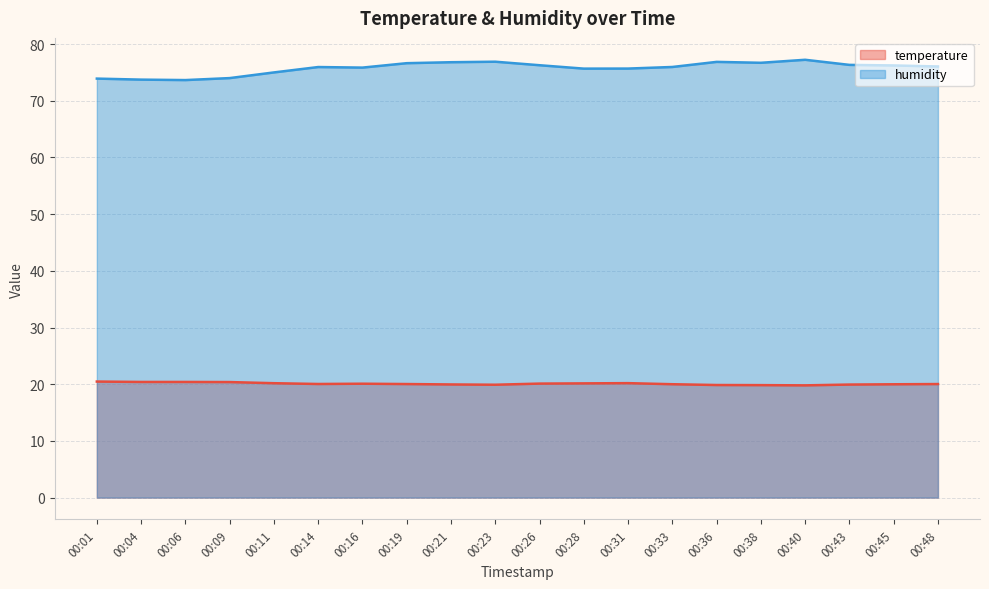

Which series has the widest spread of values?

humidity